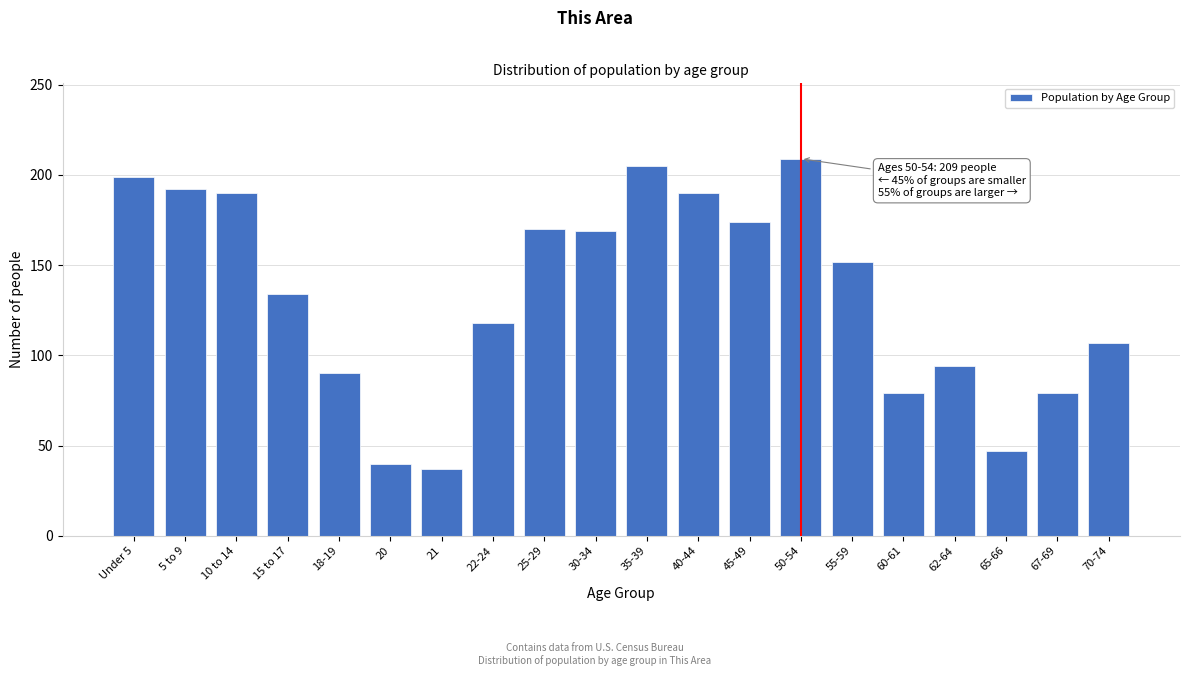

At which label is the value closest to 123?

22-24